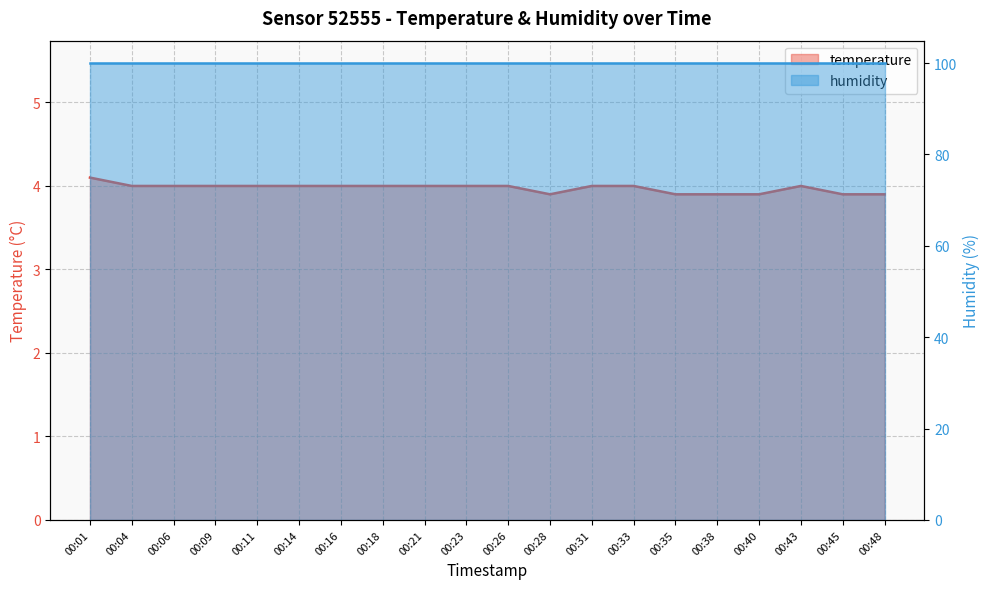

How many categories are shown in the chart?

20